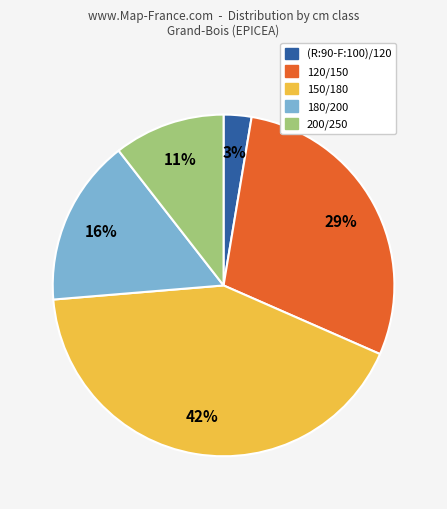

Is the sum of 200/250 and 150/180 greater than half?

Yes